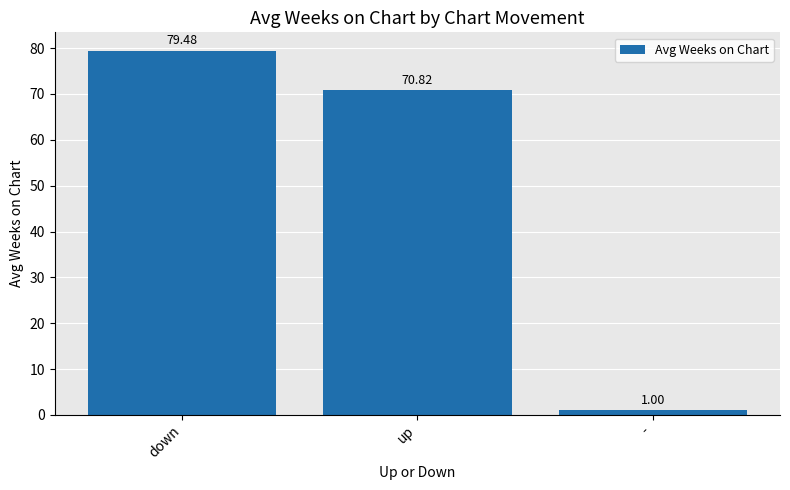

Reading left to right, transcribe all the data shown in this chart.

down=79.5	up=70.8	-=1.0